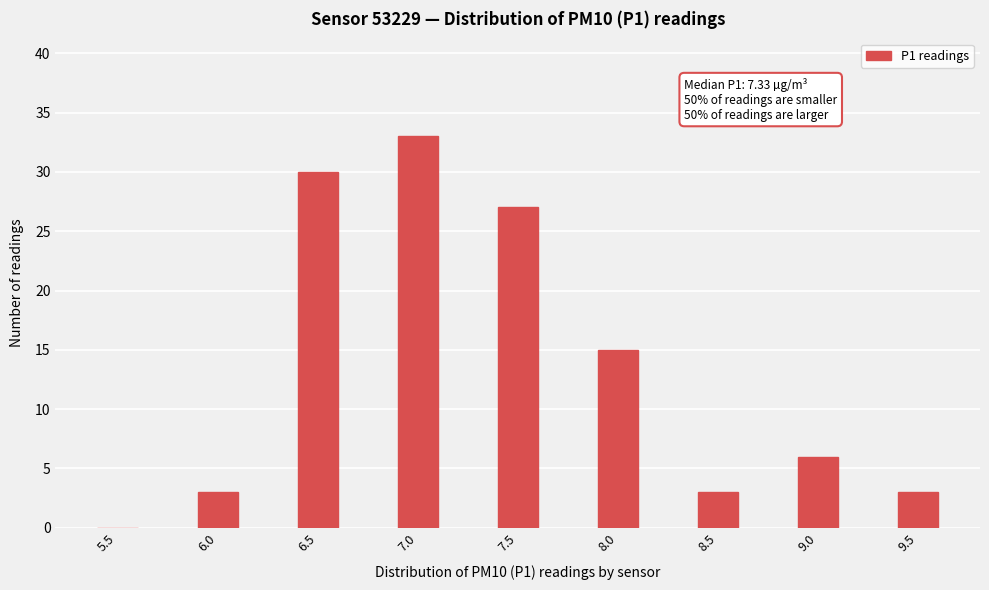

Reading right to left, transcribe all the data shown in this chart.

9.5=3	9.0=6	8.5=3	8.0=15	7.5=27	7.0=33	6.5=30	6.0=3	5.5=0